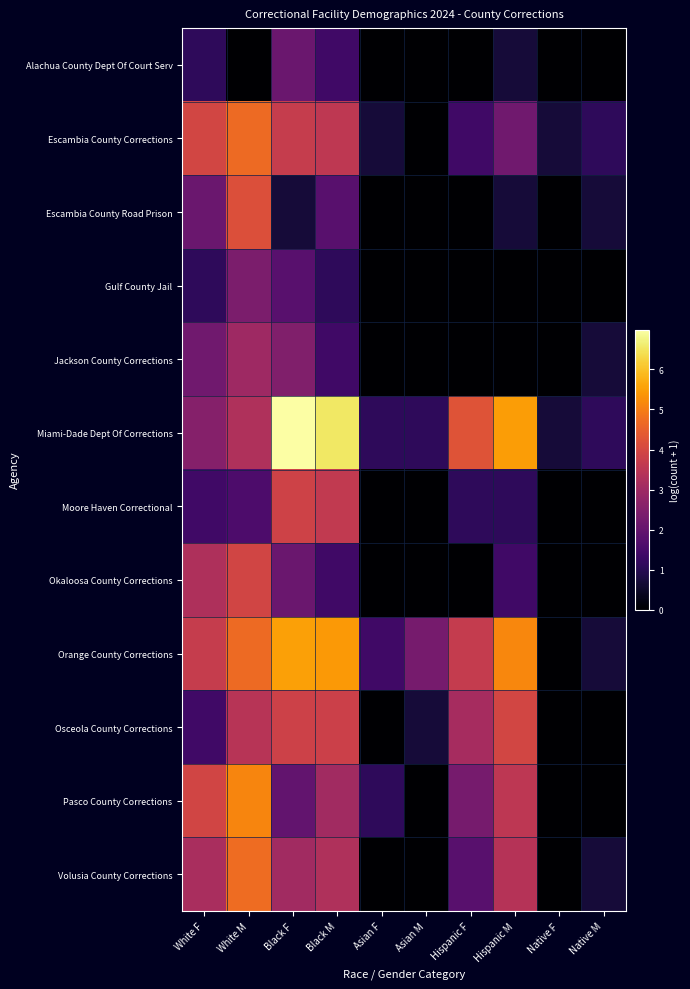

Count the number of data series in this chart.

12